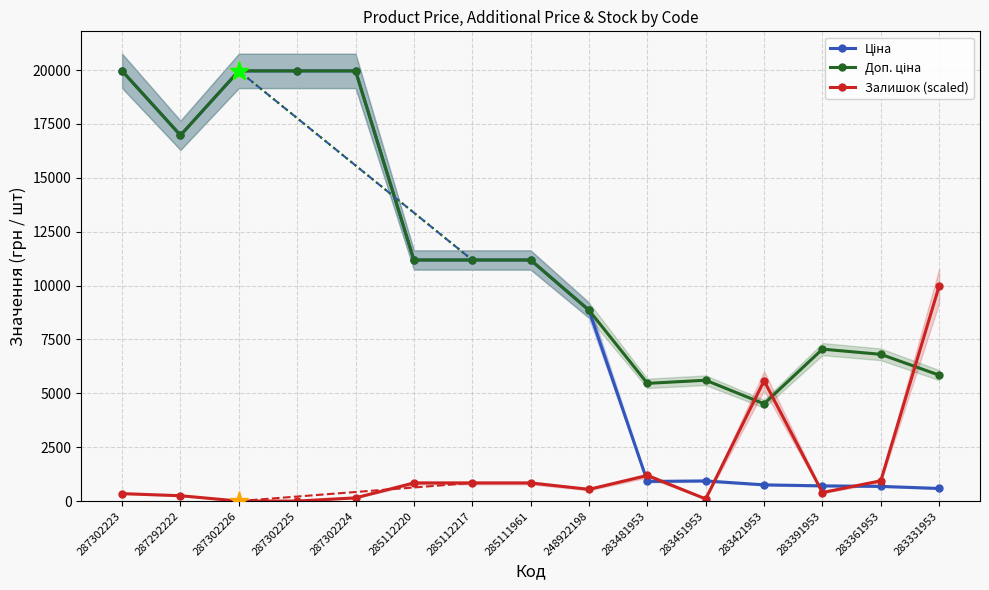

List the series in order of their overall mean, highest first.

Доп. ціна, Ціна, Залишок (scaled)